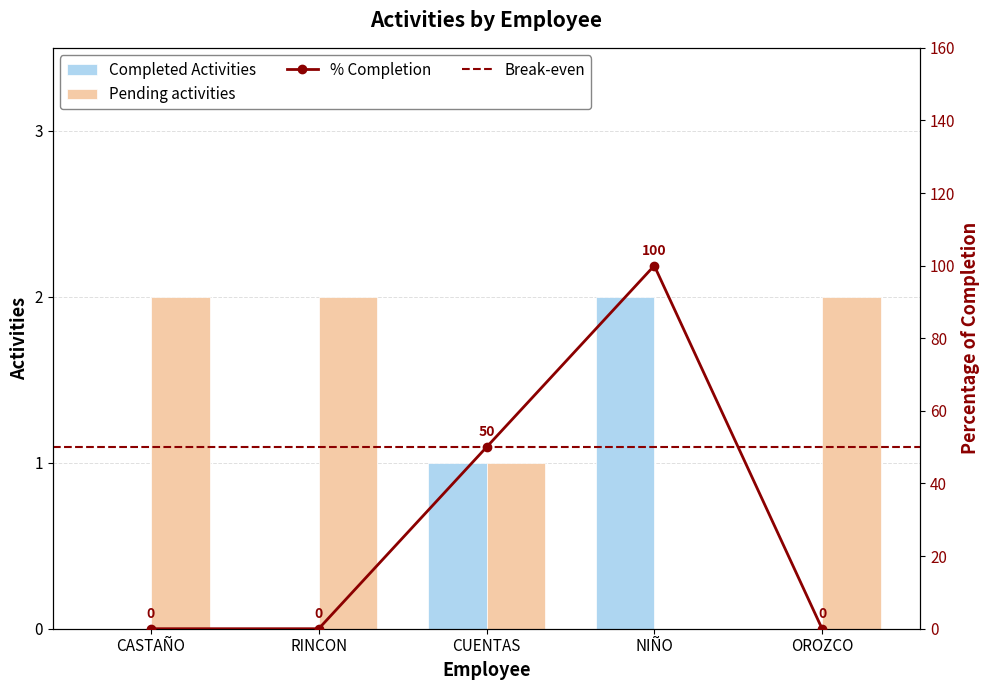

The value of Completed Activities at CASTAÑO is -1. True or false?

False